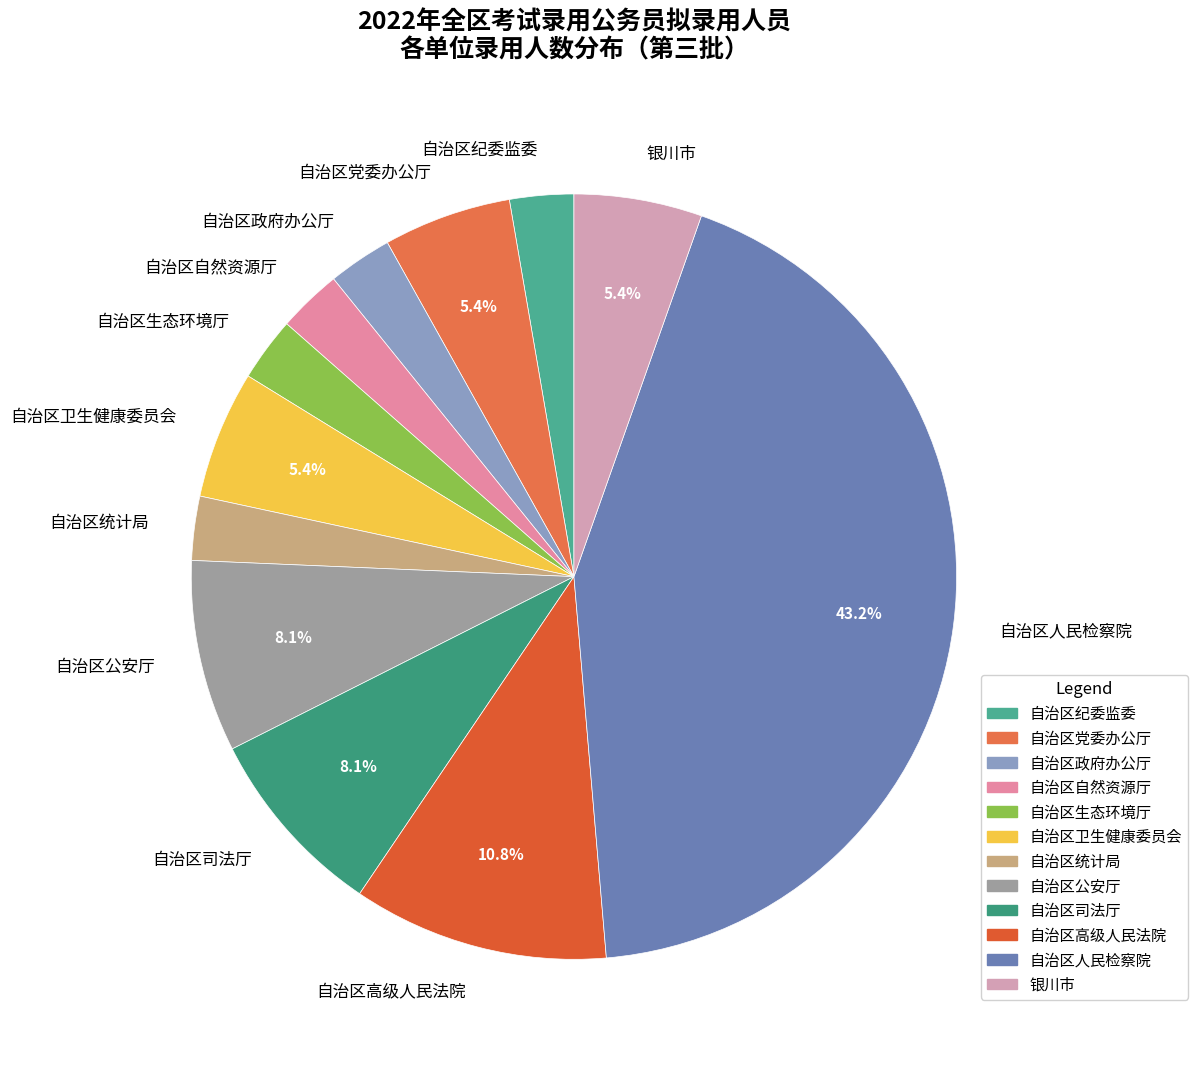

True or false: 自治区政府办公厅 accounts for 9% of the total.

False